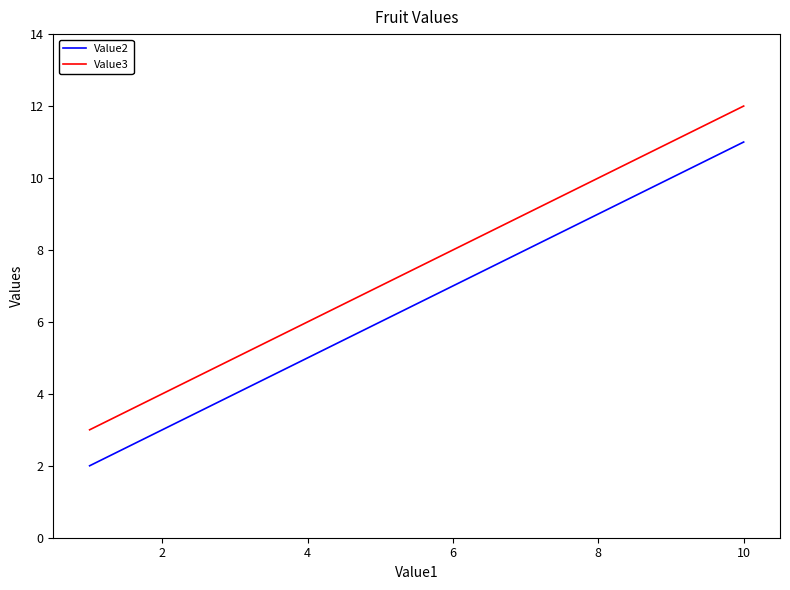

True or false: Value3 and Value2 cross at least once.

False